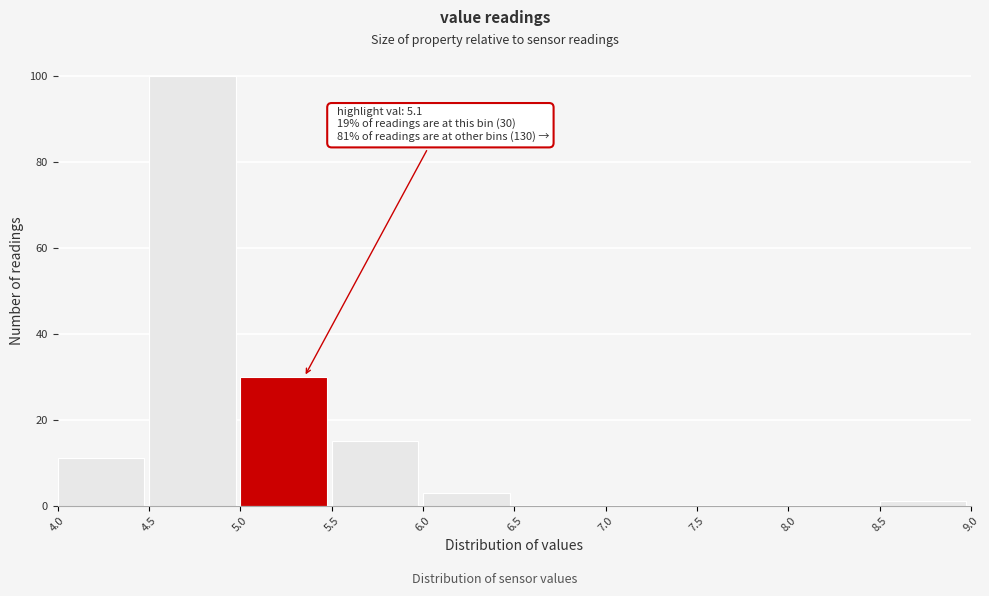

Over which range of the x-axis is the bar tallest?

4.5 to 5.0